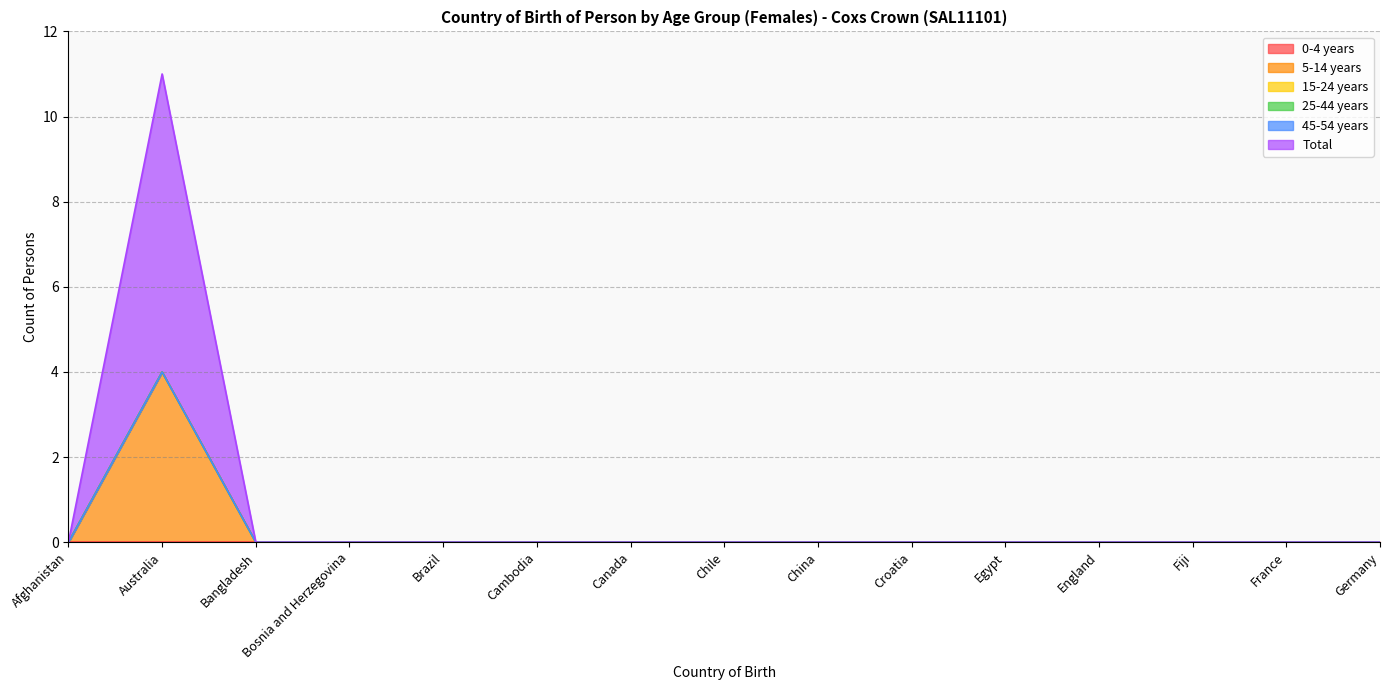

Does the chart have visible grid lines?

Yes